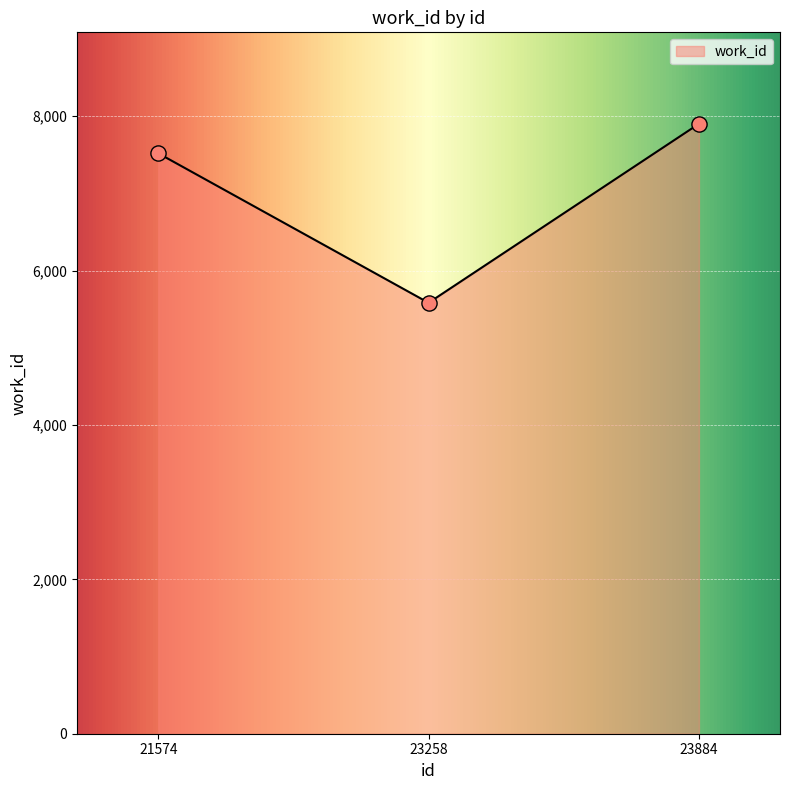

What is the change in value from 21574 to 23258?

-1937